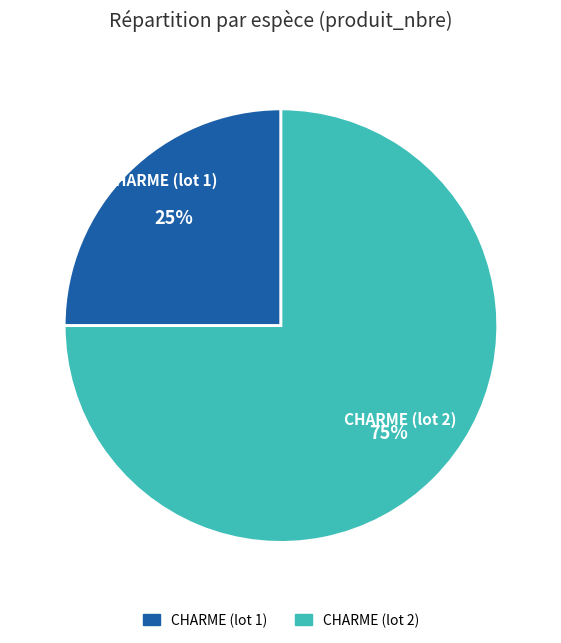

To the nearest percent, what is the difference between the largest and smallest slice percentages?

50%